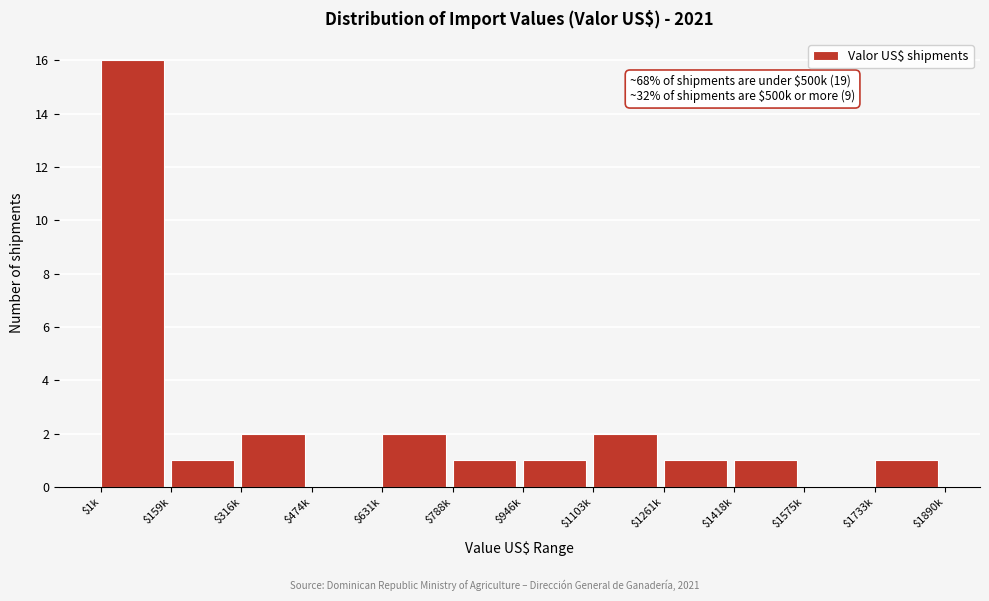

What is the maximum value shown in the chart?

16